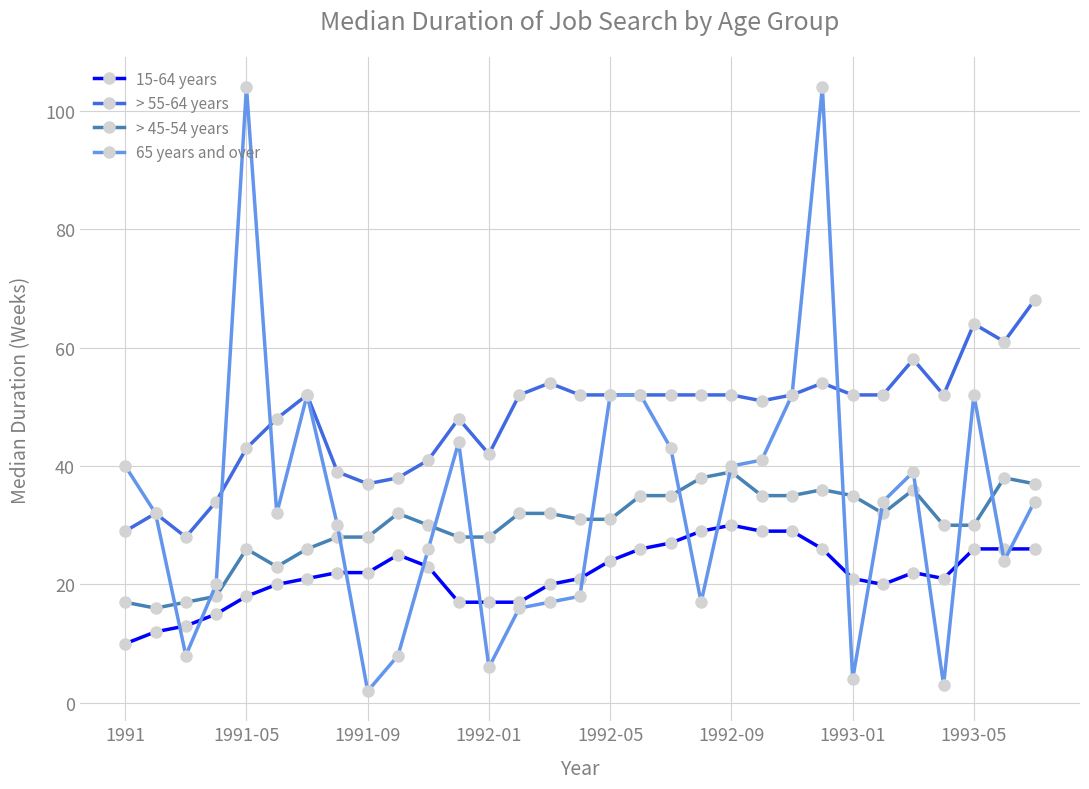

What is the maximum value for 15-64 years?

30